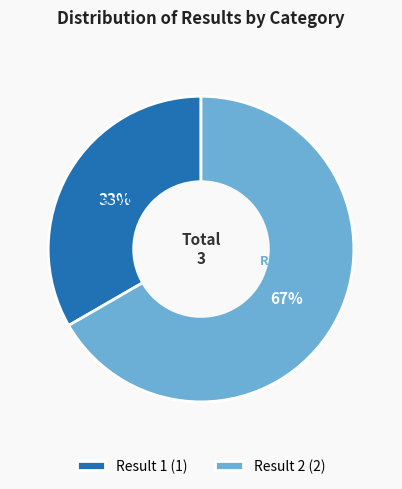

Approximately how many times larger is the value at Result 1 compared to Result 2?

0.5